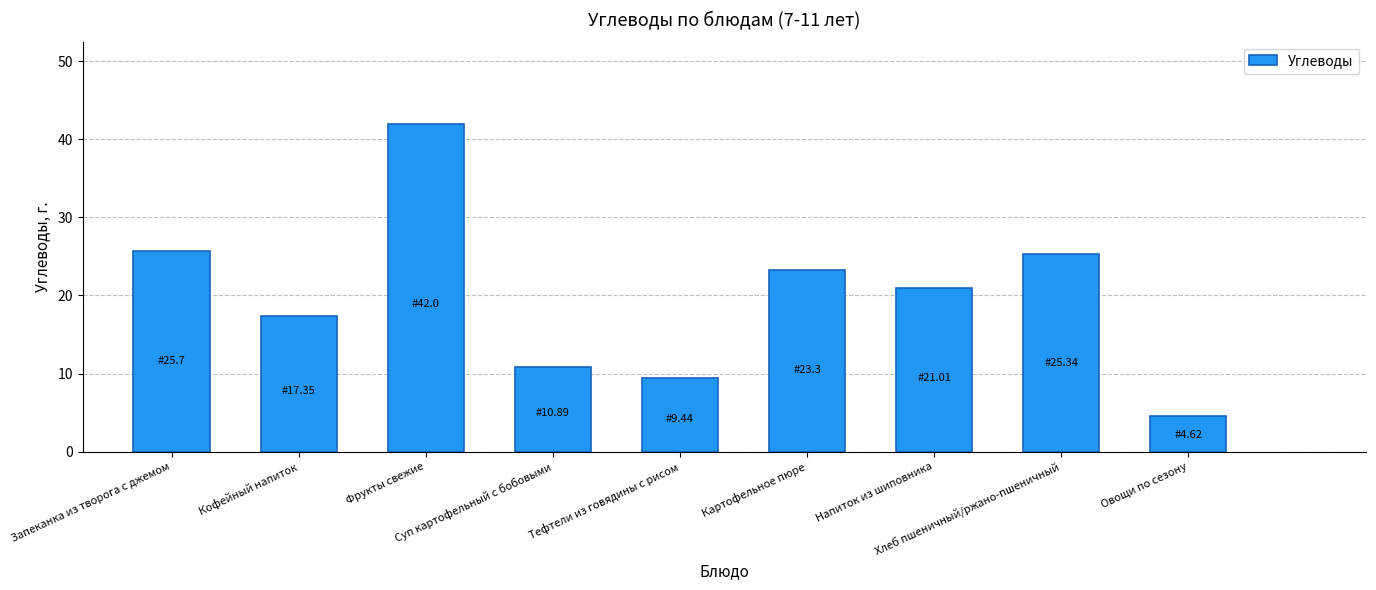

What is the sum of all values?

179.7